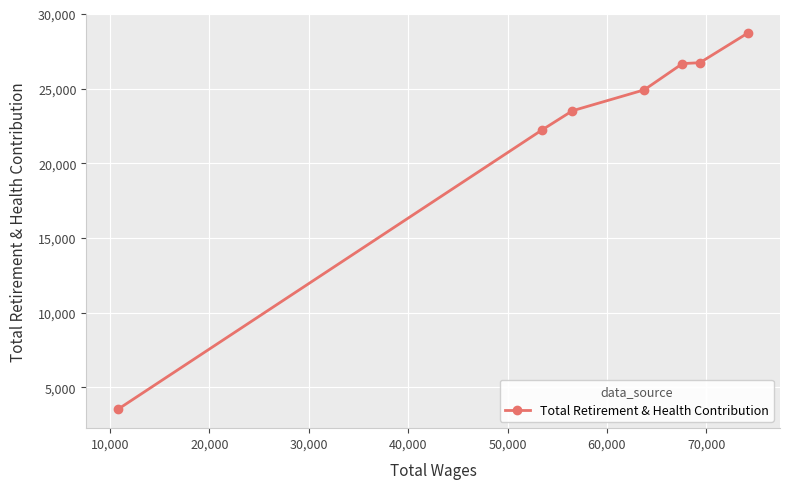

What is the value of the 3rd point from the left?

23523